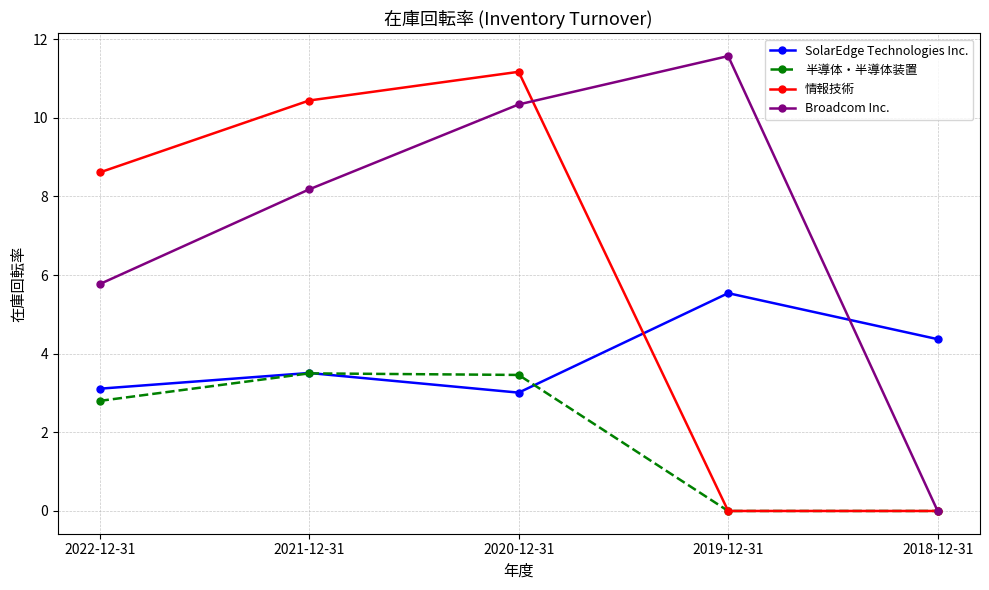

What is the difference between the maximum and minimum values in the 半導体・半導体装置 series?

3.5